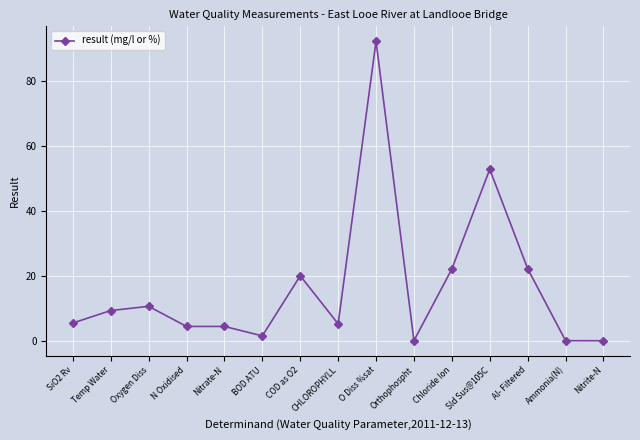

How many lines are shown in the chart?

1